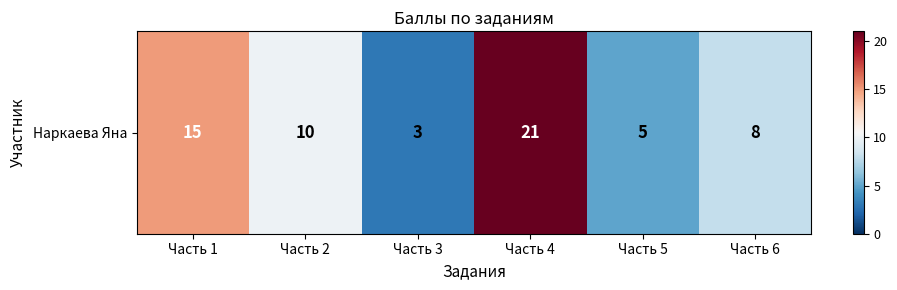

Rank the categories by value from highest to lowest.

Часть 4, Часть 1, Часть 2, Часть 6, Часть 5, Часть 3